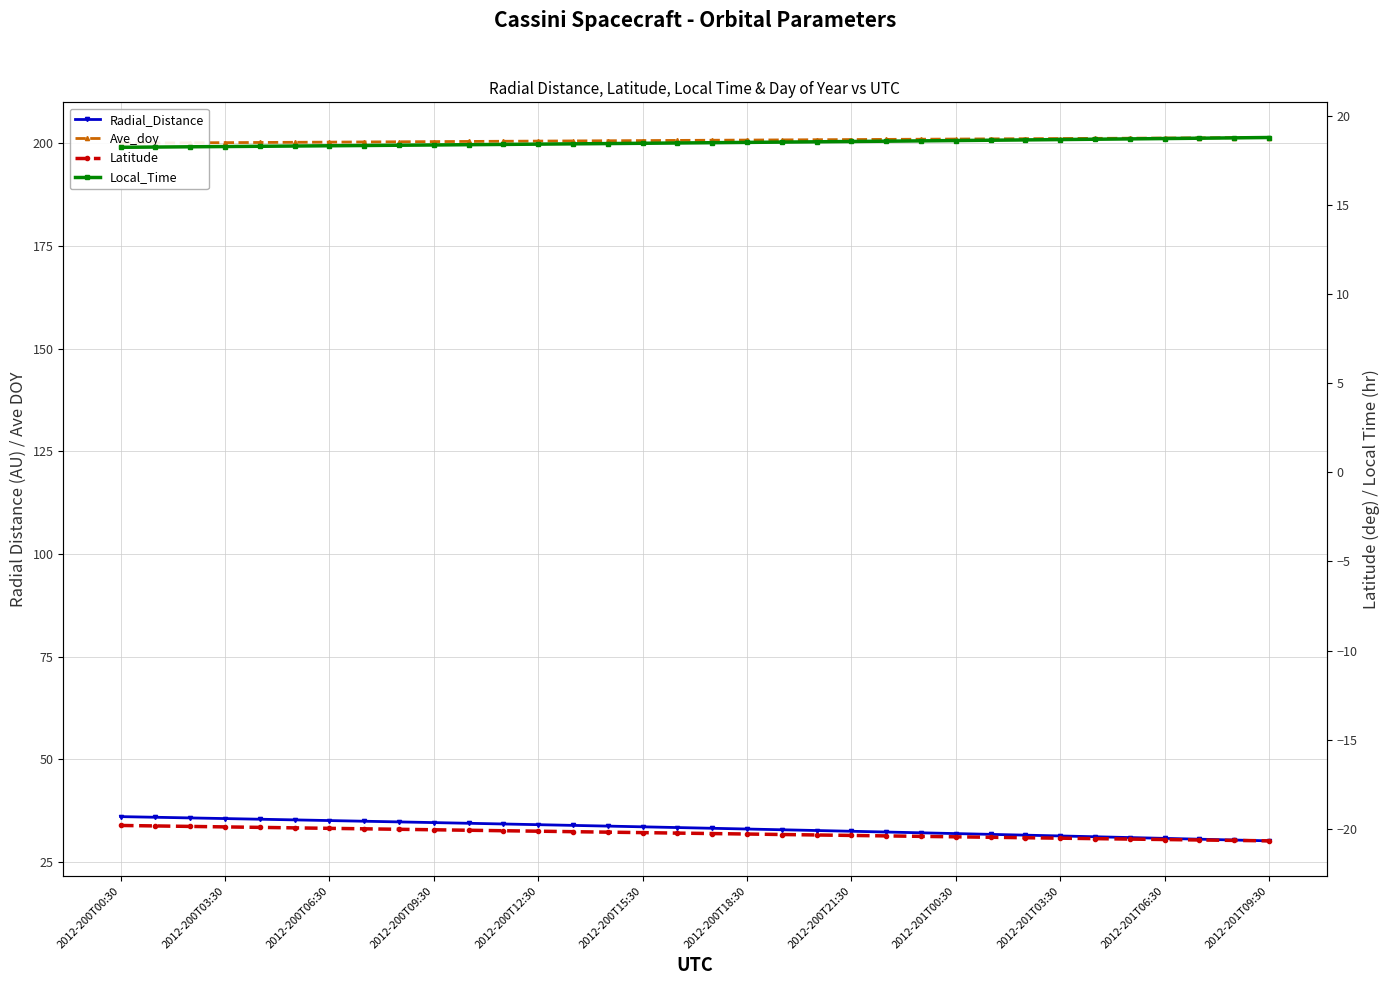

Is it true that Local_Time equals 31.9 at 2012-201T06:30?

False